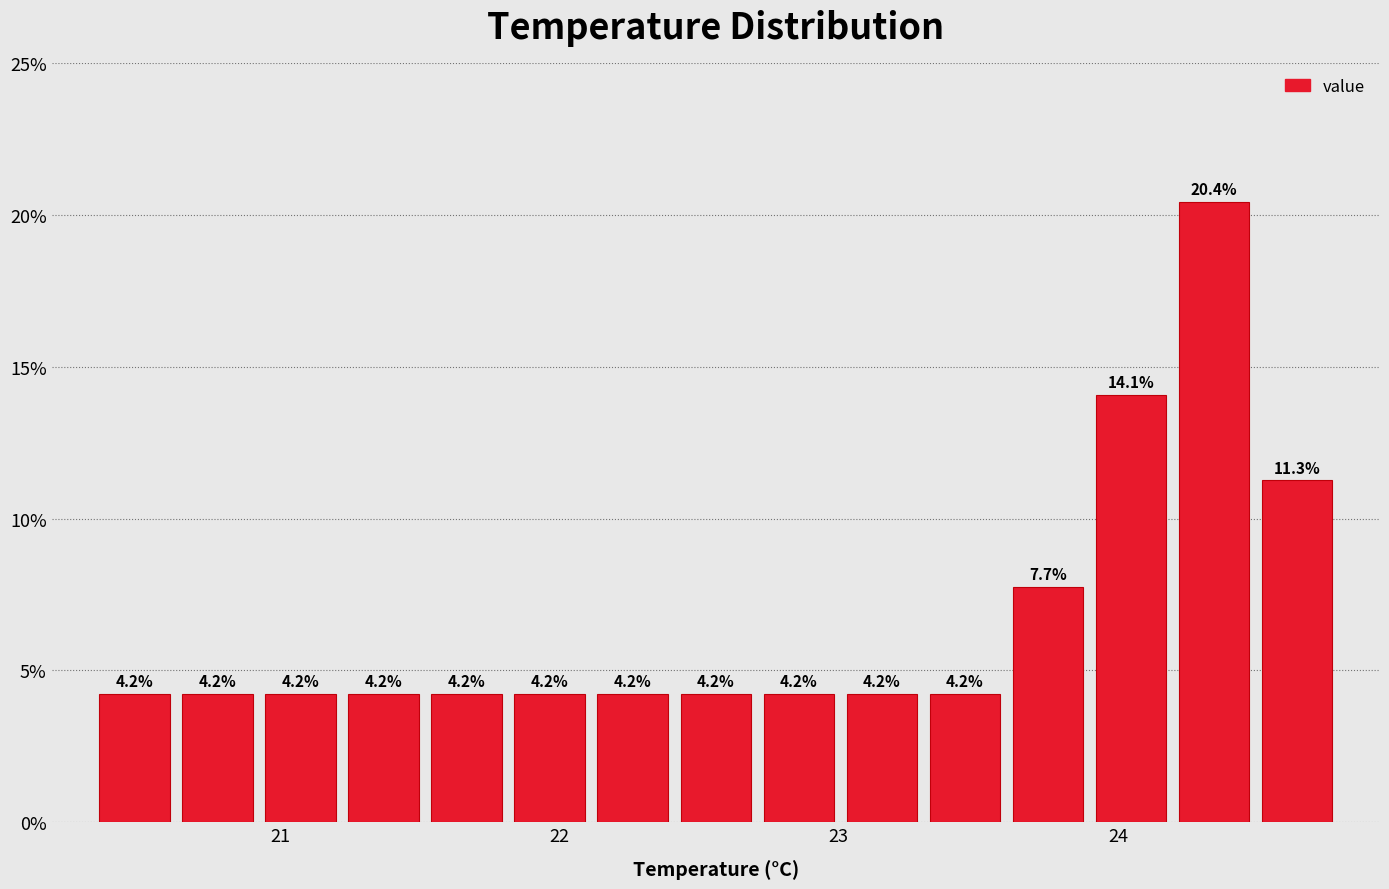

Around what value on the x-axis is the tallest bar? Give the approximate position of its centre, as read against the axis.

24.3